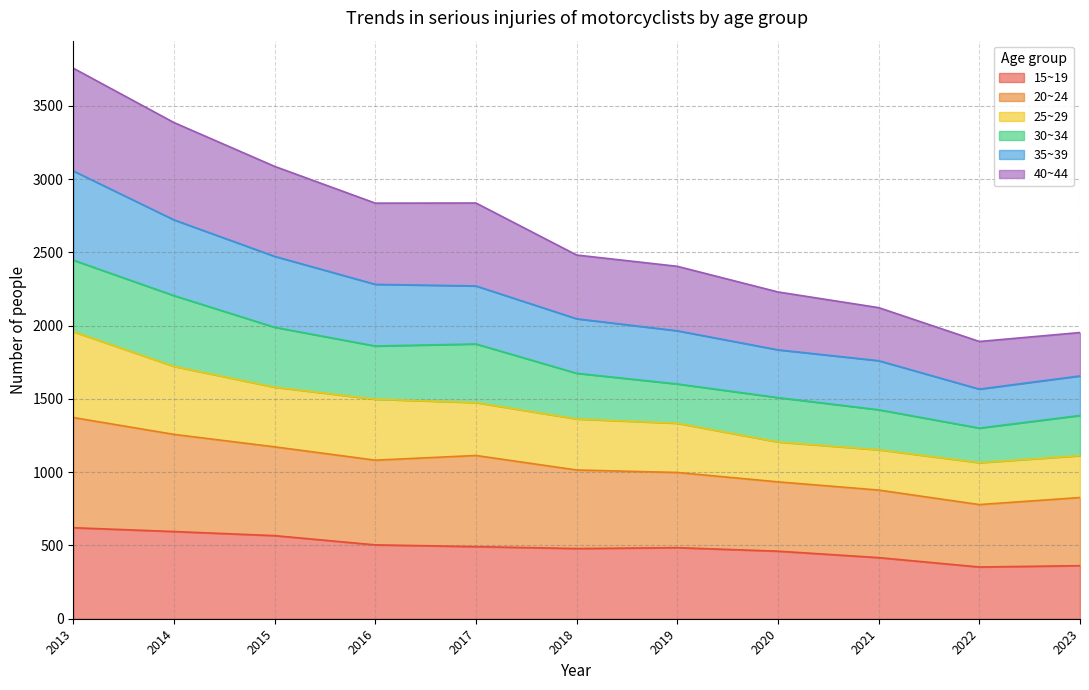

Where is 40~44 nearest to the value 2824?

2016